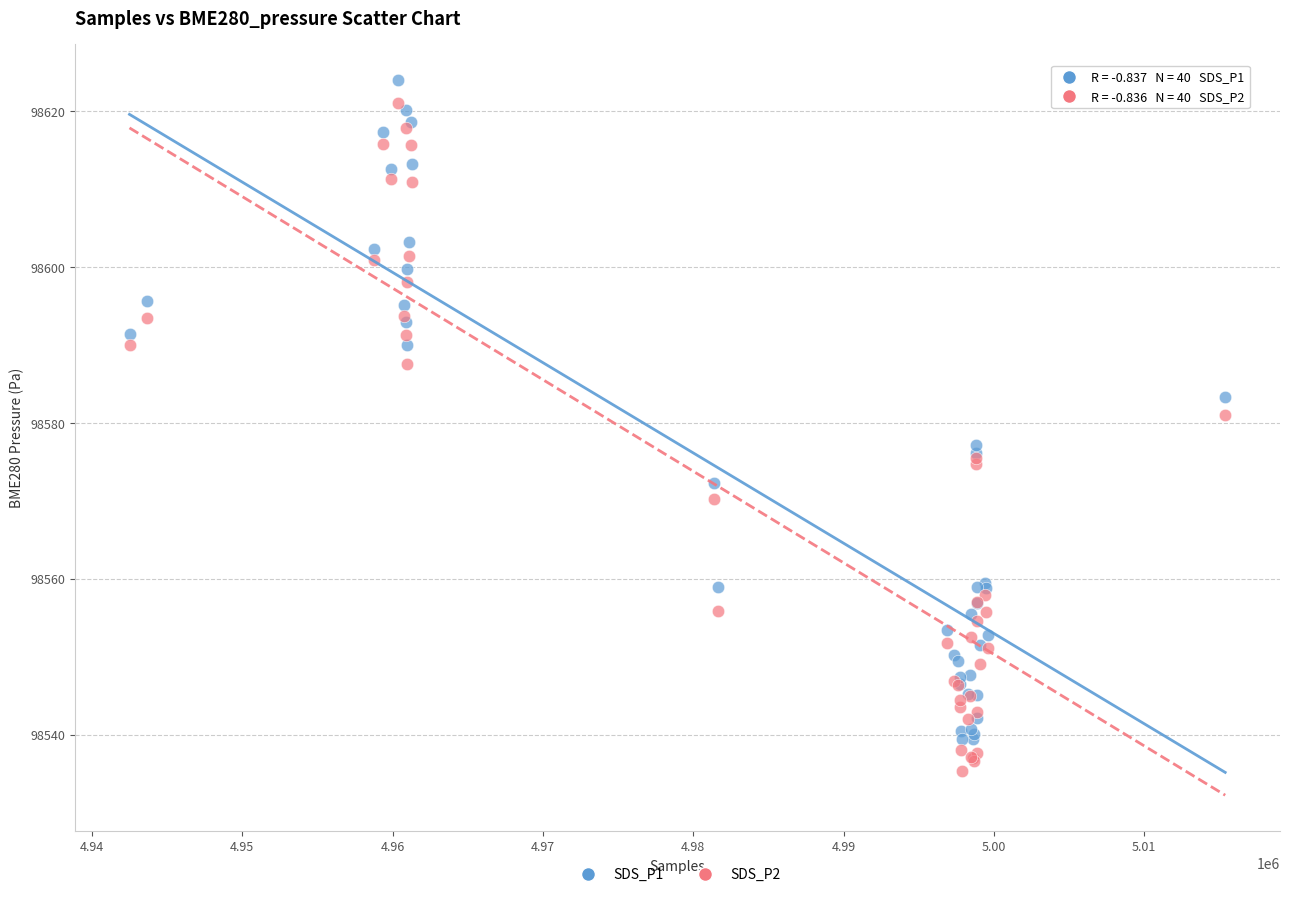

Which series contains the highest Y value?

SDS_P1